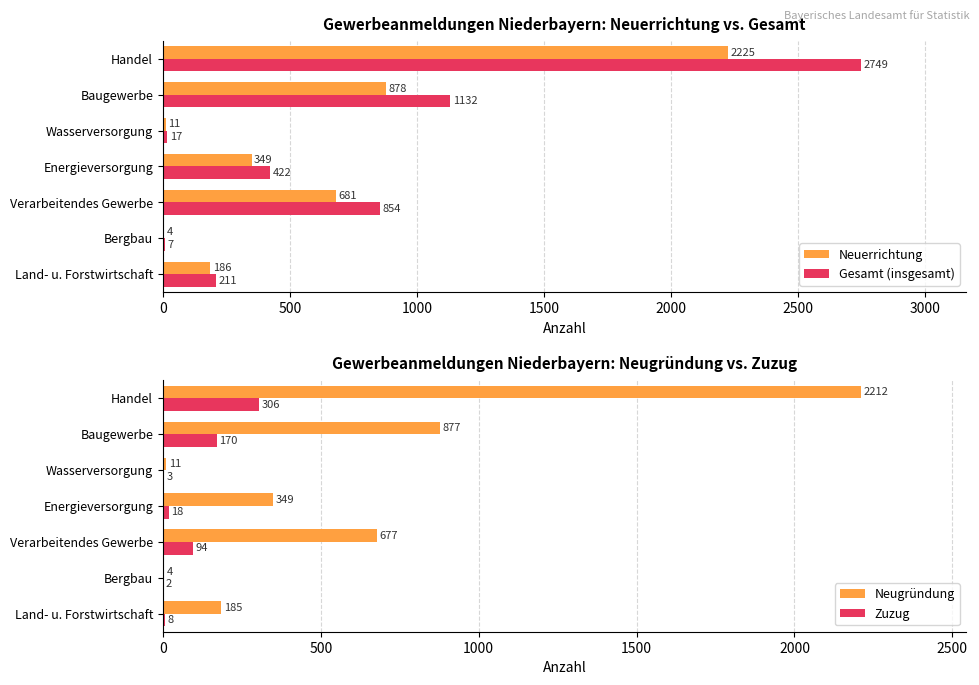

Is the value of Gesamt (insgesamt) at Verarbeitendes Gewerbe greater than the value of Neuerrichtung at Land- u. Forstwirtschaft?

Yes